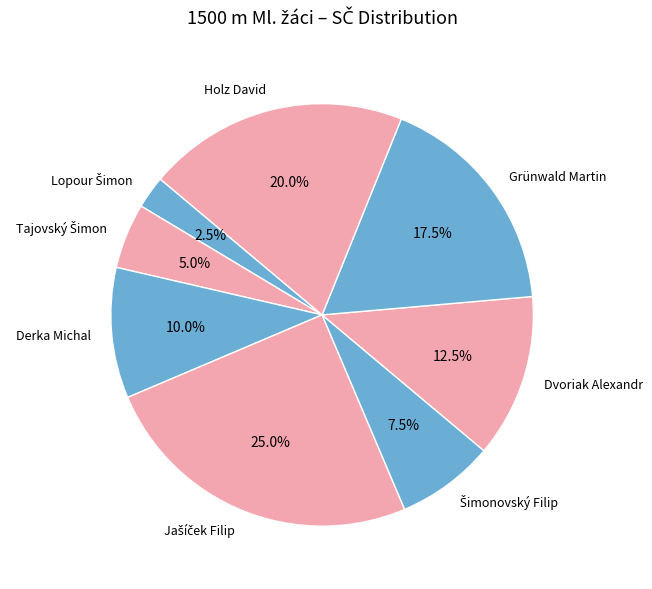

How many segments does this pie chart have?

8